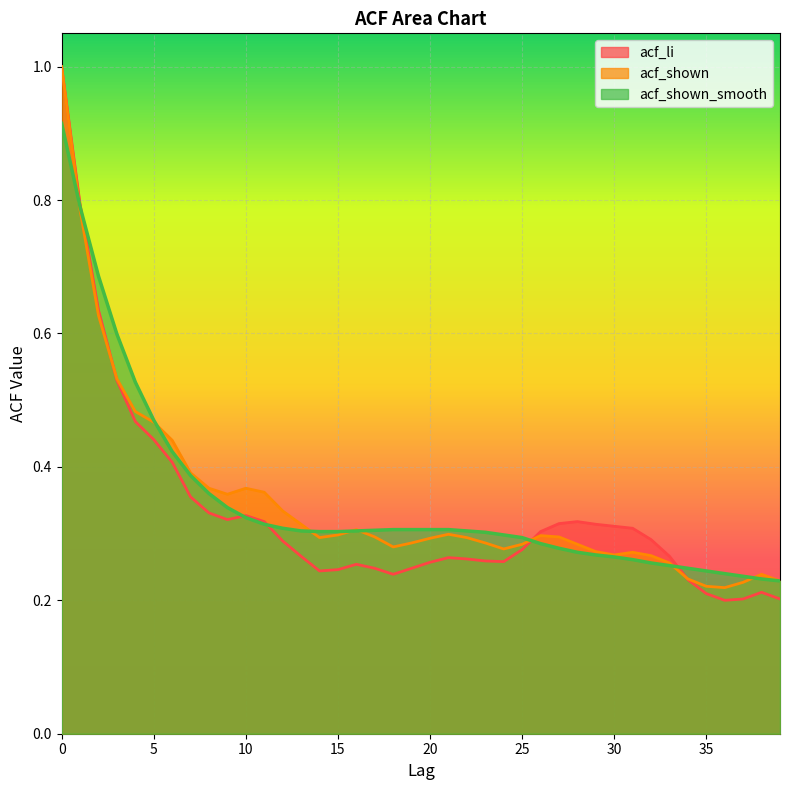

What is the greatest value displayed?

1.0